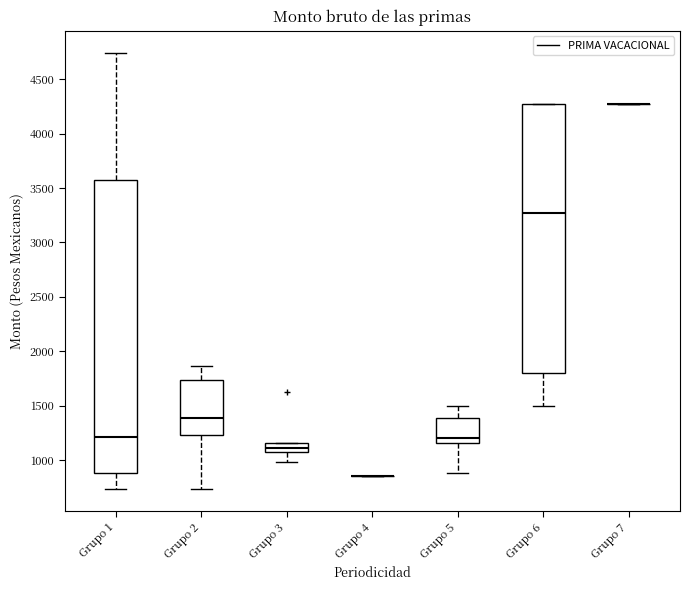

Where does the upper whisker of the box for Grupo 5 end on the y-axis? The values are not printed on the chart, so give them approximately, as read against the axis.

1500